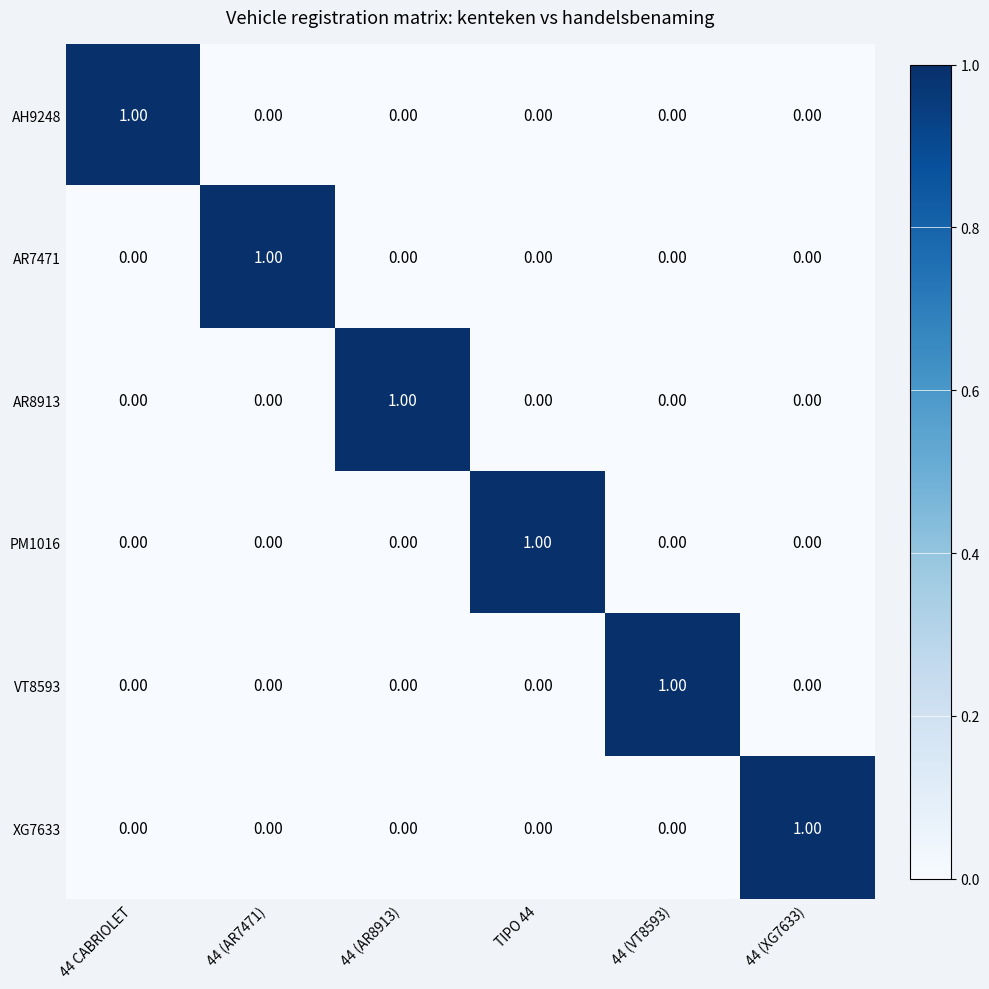

At how many categories does at least one series exceed 0?

6